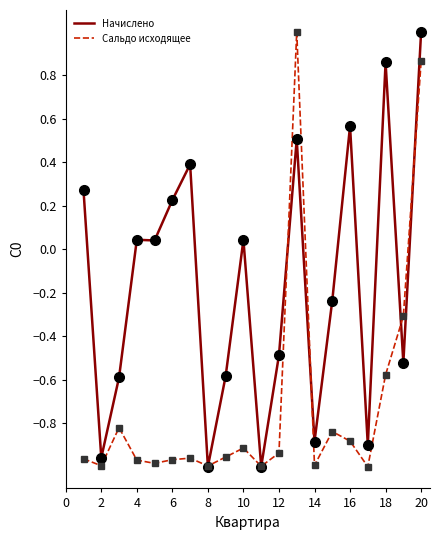

Which series has the largest total across all categories?

Начислено